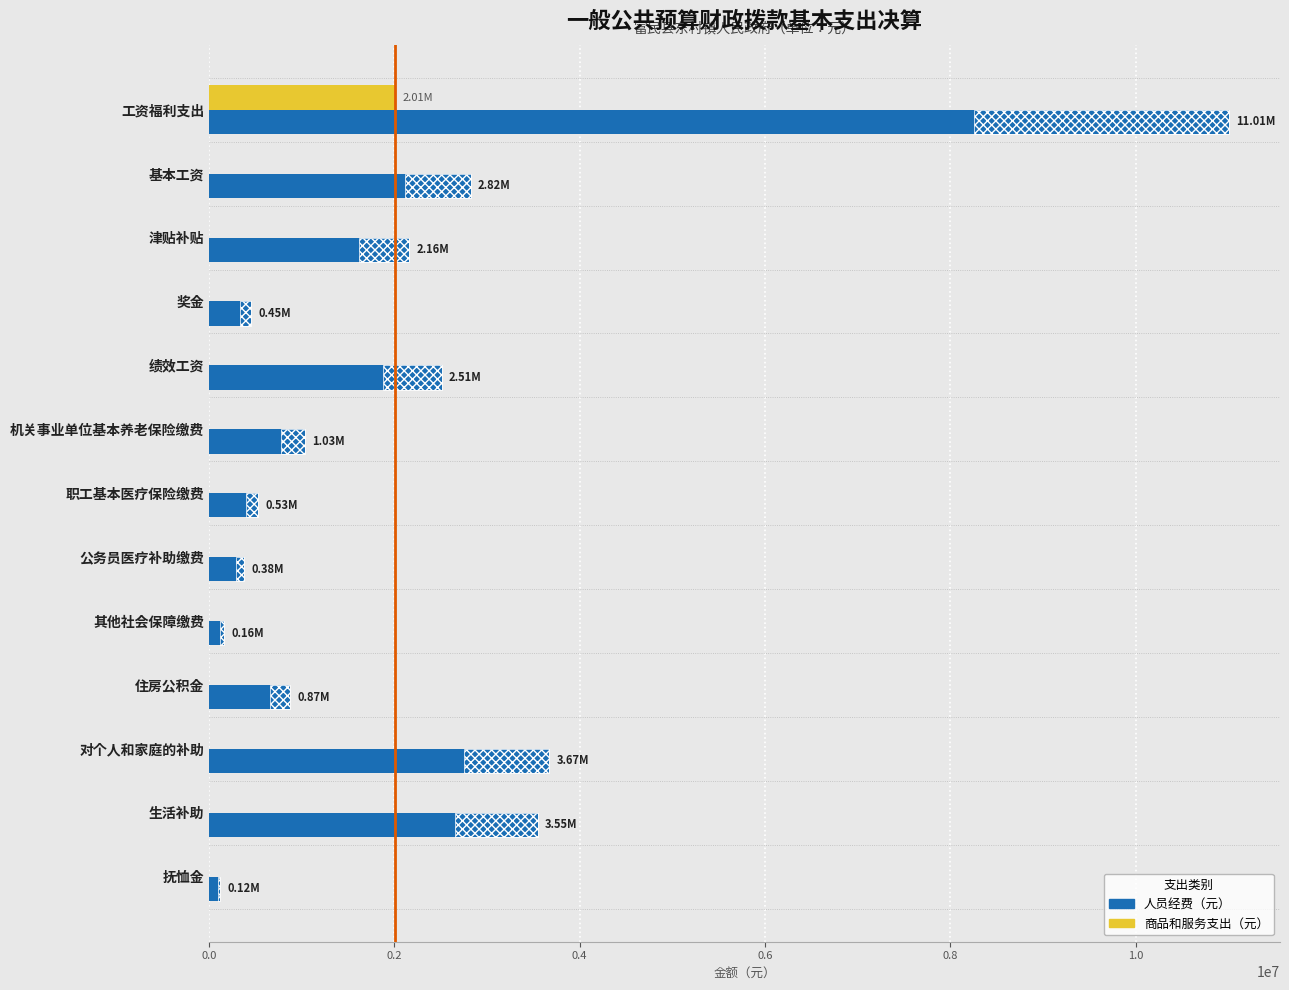

How many distinct data groups are displayed?

2